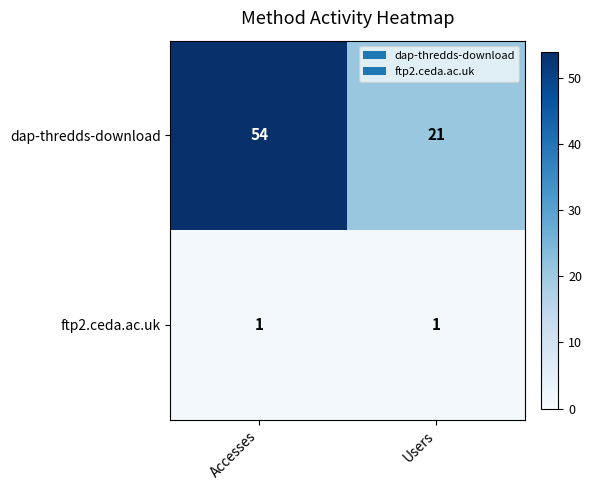

What is the average value of the dap-thredds-download series?

38